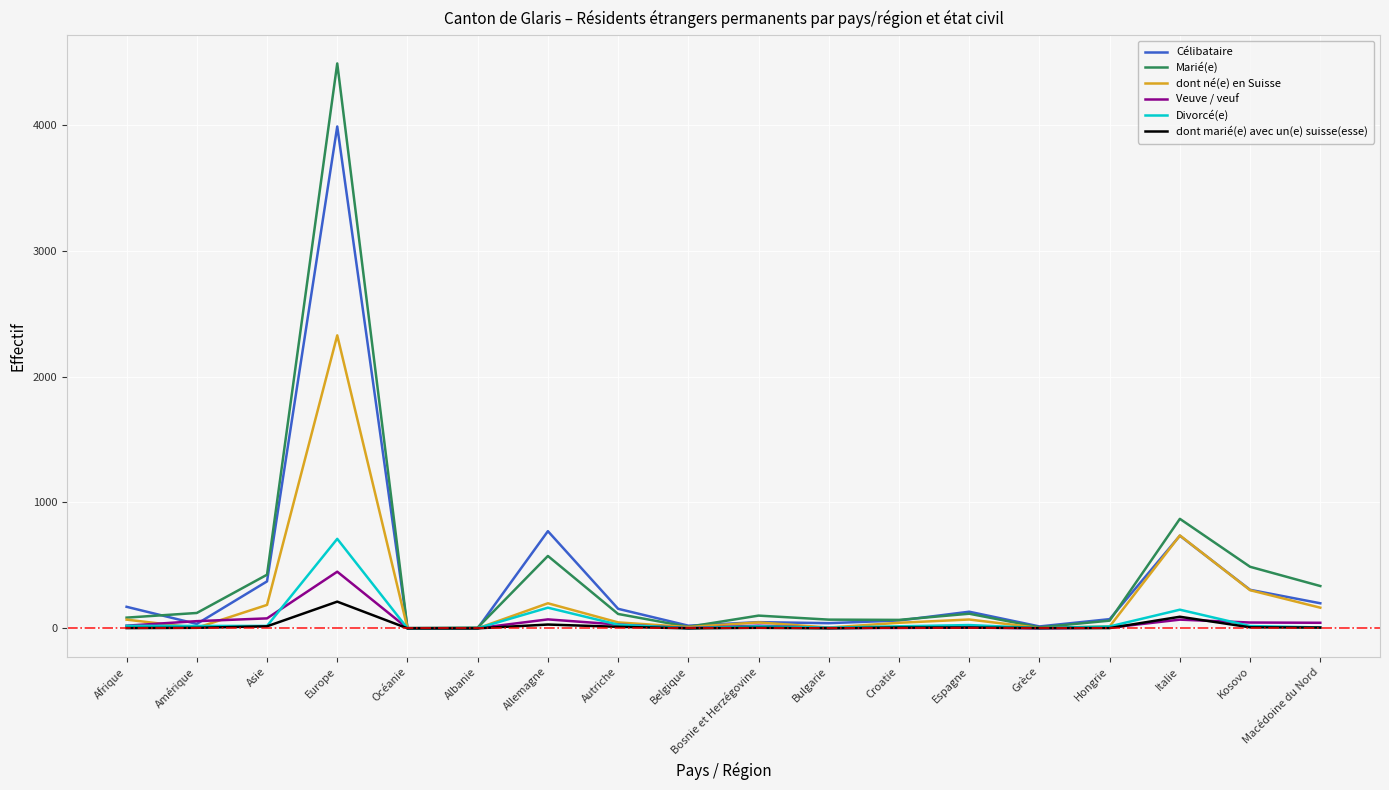

What is the maximum value shown in the chart?

4489